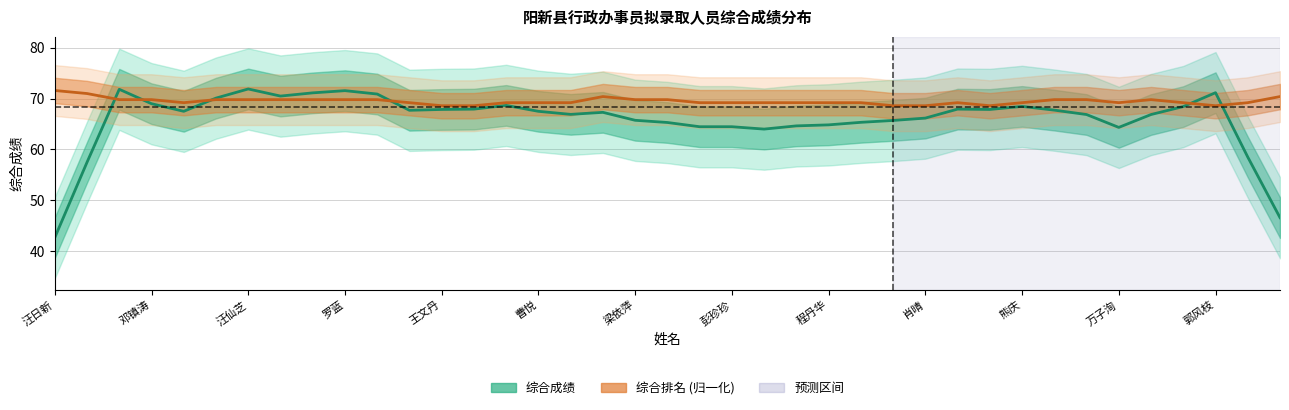

How many series are shown in this chart?

2